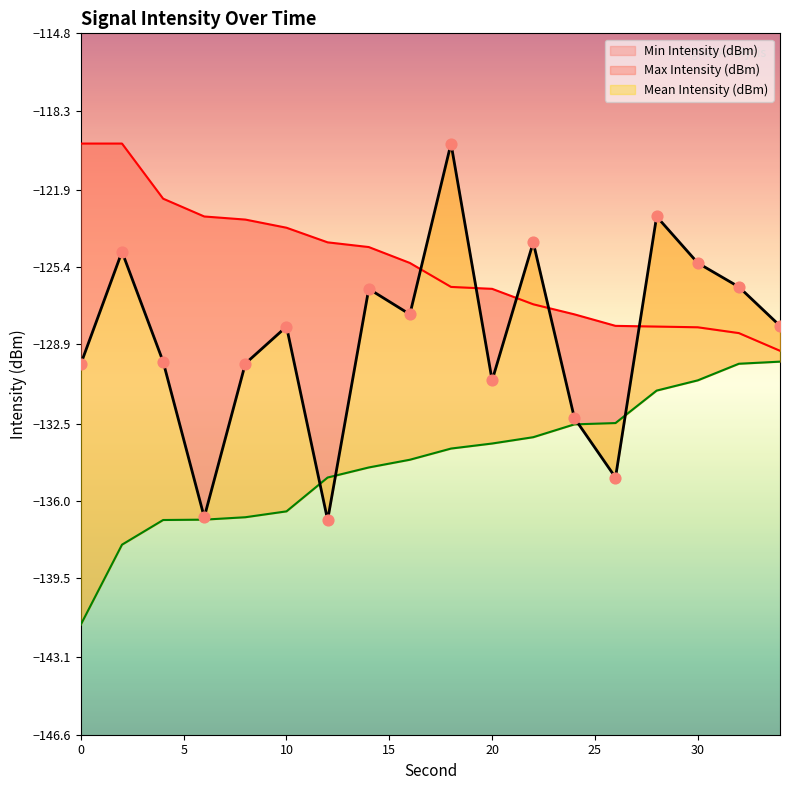

What are all the series names shown in the legend?

Mean Intensity (dBm), Max Intensity (dBm), Min Intensity (dBm)